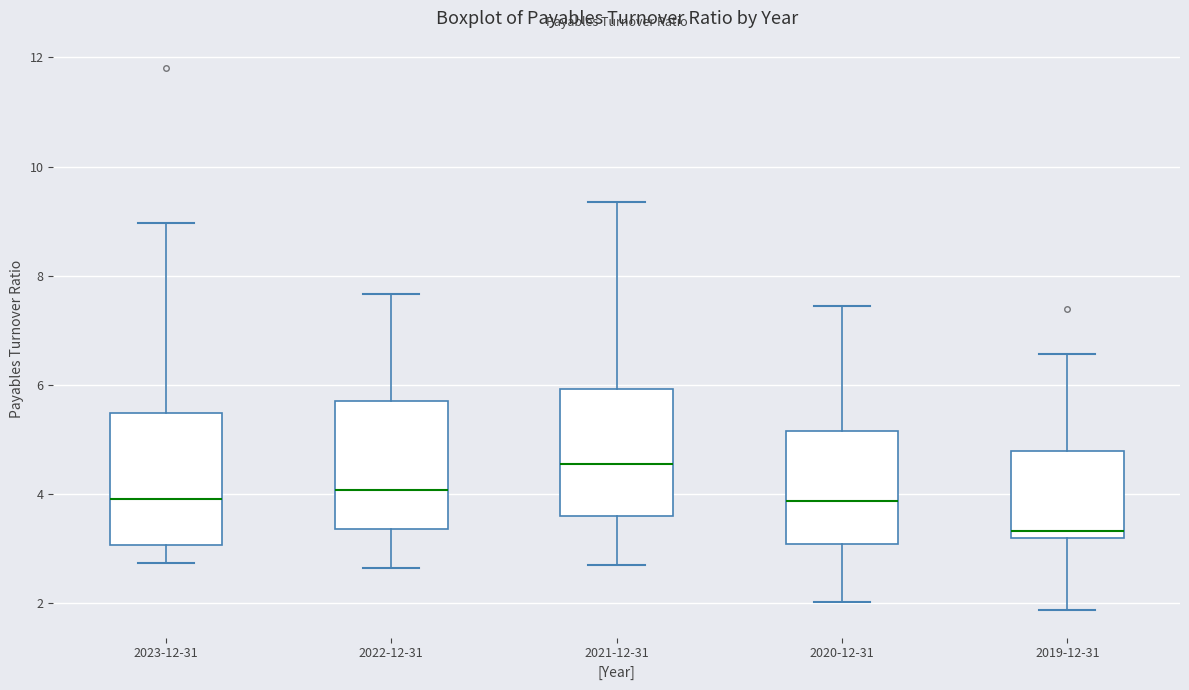

Where does the upper whisker of the box for 2023-12-31 end on the y-axis? The values are not printed on the chart, so give them approximately, as read against the axis.

9.0